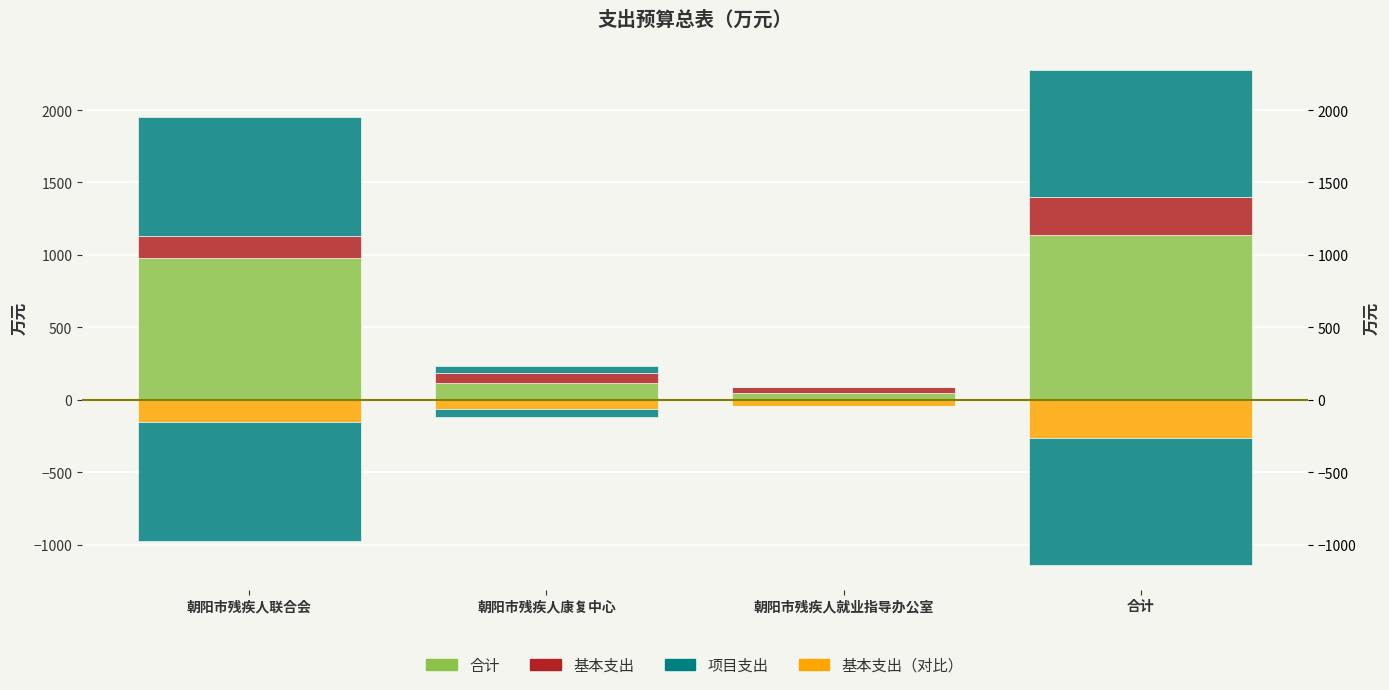

Reading right to left, list all the values displayed in this chart.

合计: 合计=1138.5	朝阳市残疾人就业指导办公室=45.1	朝阳市残疾人康复中心=116.9	朝阳市残疾人联合会=976.5
基本支出: 合计=262.4	朝阳市残疾人就业指导办公室=45.1	朝阳市残疾人康复中心=65.2	朝阳市残疾人联合会=152.1
项目支出: 合计=876.1	朝阳市残疾人就业指导办公室=0.0	朝阳市残疾人康复中心=51.6	朝阳市残疾人联合会=824.5
基本支出（镜像）: 合计=-262.4	朝阳市残疾人就业指导办公室=-45.1	朝阳市残疾人康复中心=-65.2	朝阳市残疾人联合会=-152.1
项目支出（镜像）: 合计=-876.1	朝阳市残疾人就业指导办公室=0.0	朝阳市残疾人康复中心=-51.6	朝阳市残疾人联合会=-824.5